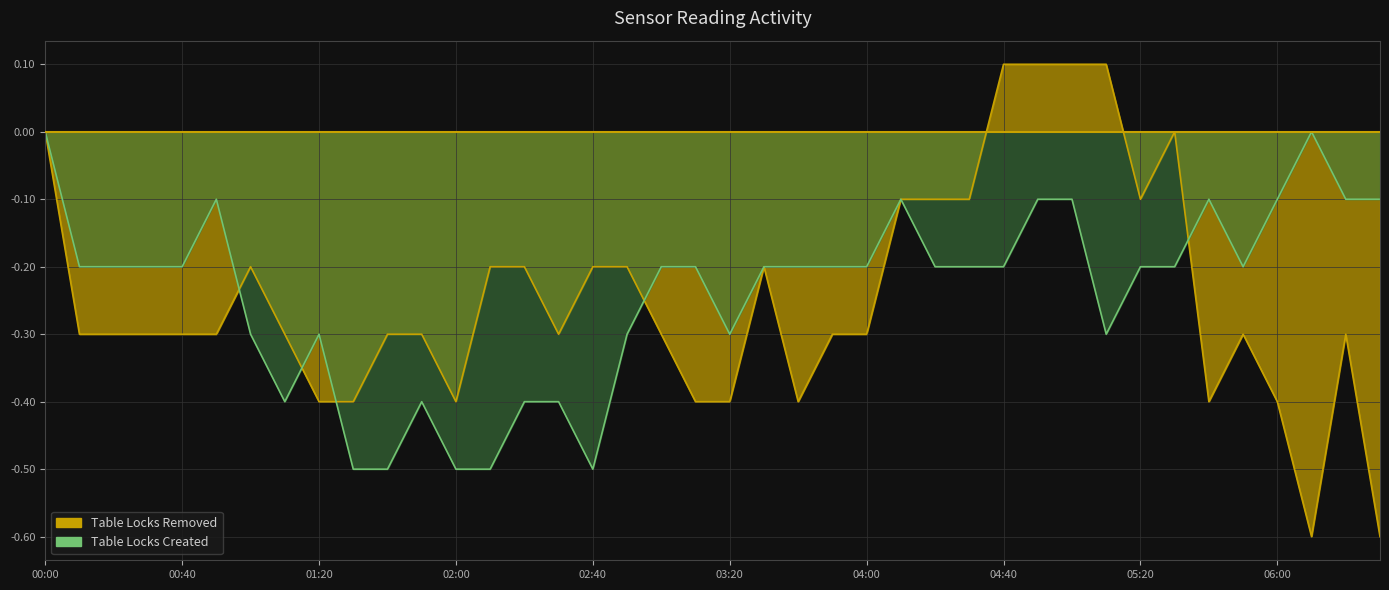

What is the label of the 24th point from the right?

02:40